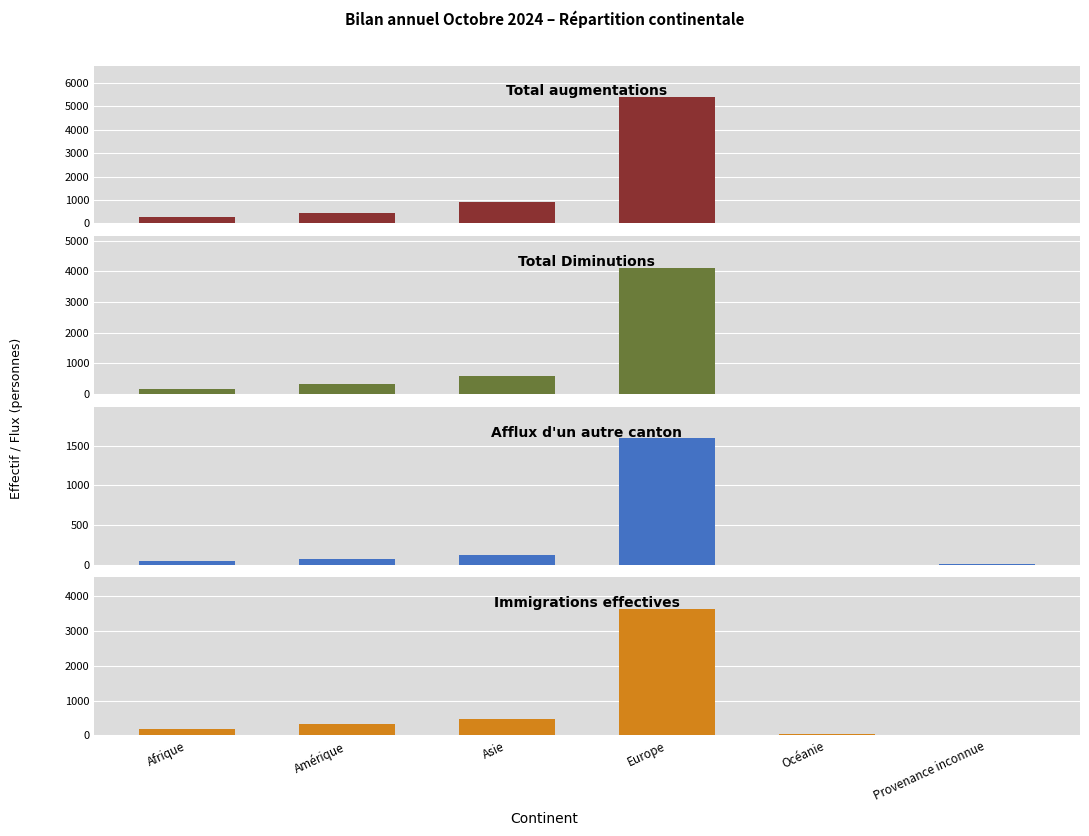

What is the approximate value of Afflux d'un autre canton at Amérique, to the nearest 100?

100